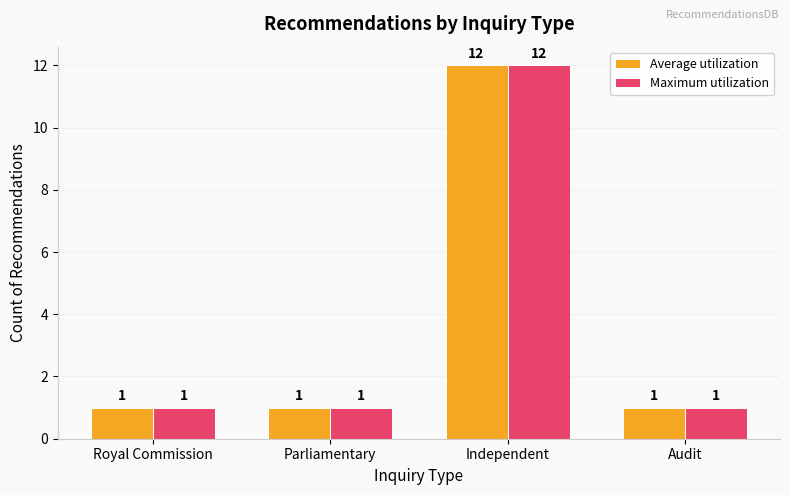

What is the average value of the Average utilization series?

4